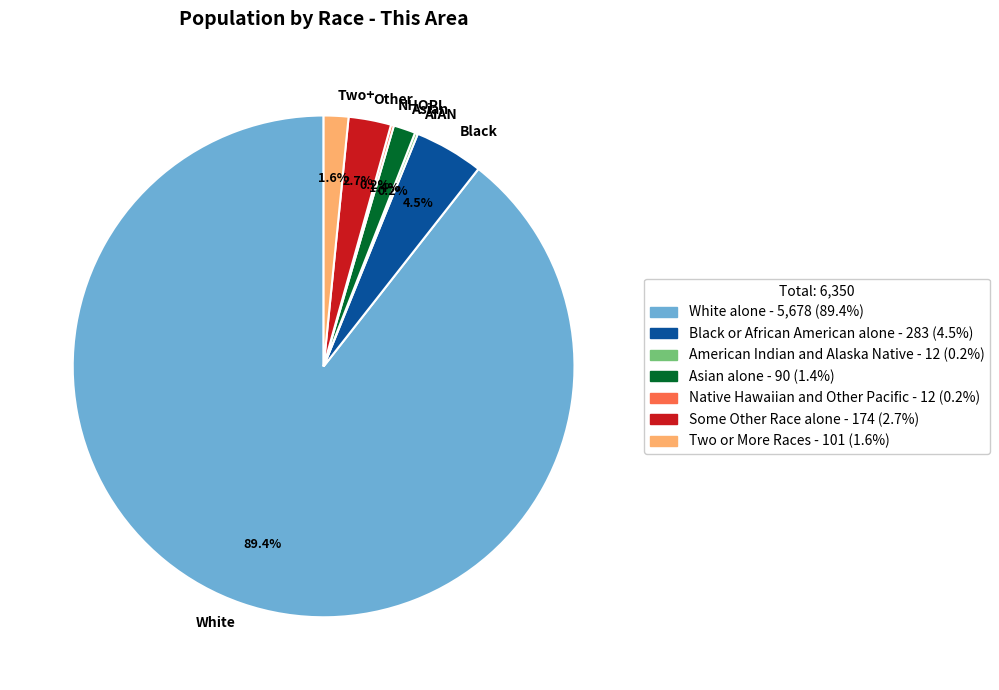

Which category has the biggest portion of the pie?

White